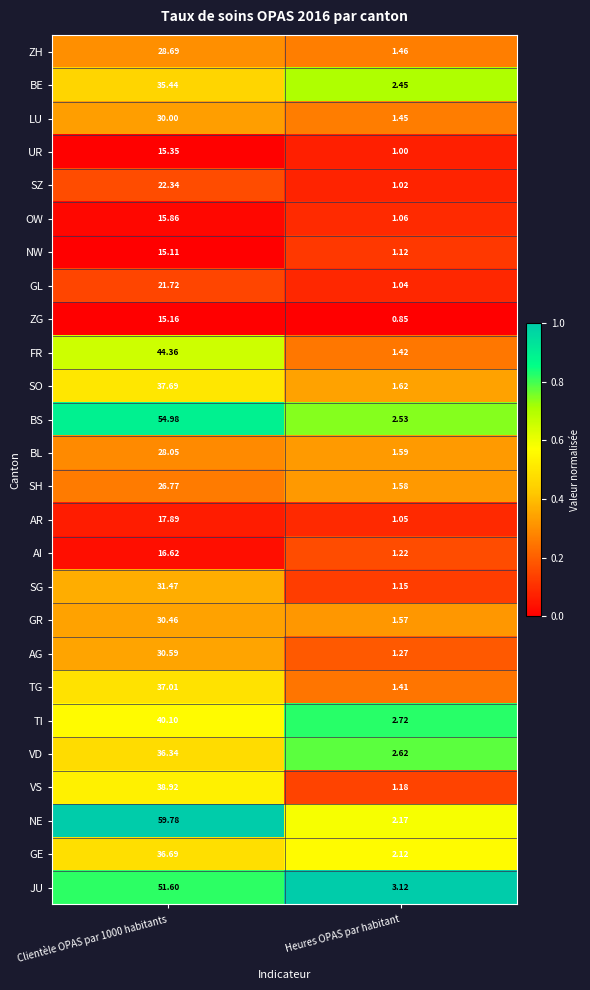

At which category is the sum across all series the highest?

Clientèle OPAS par 1000 habitants